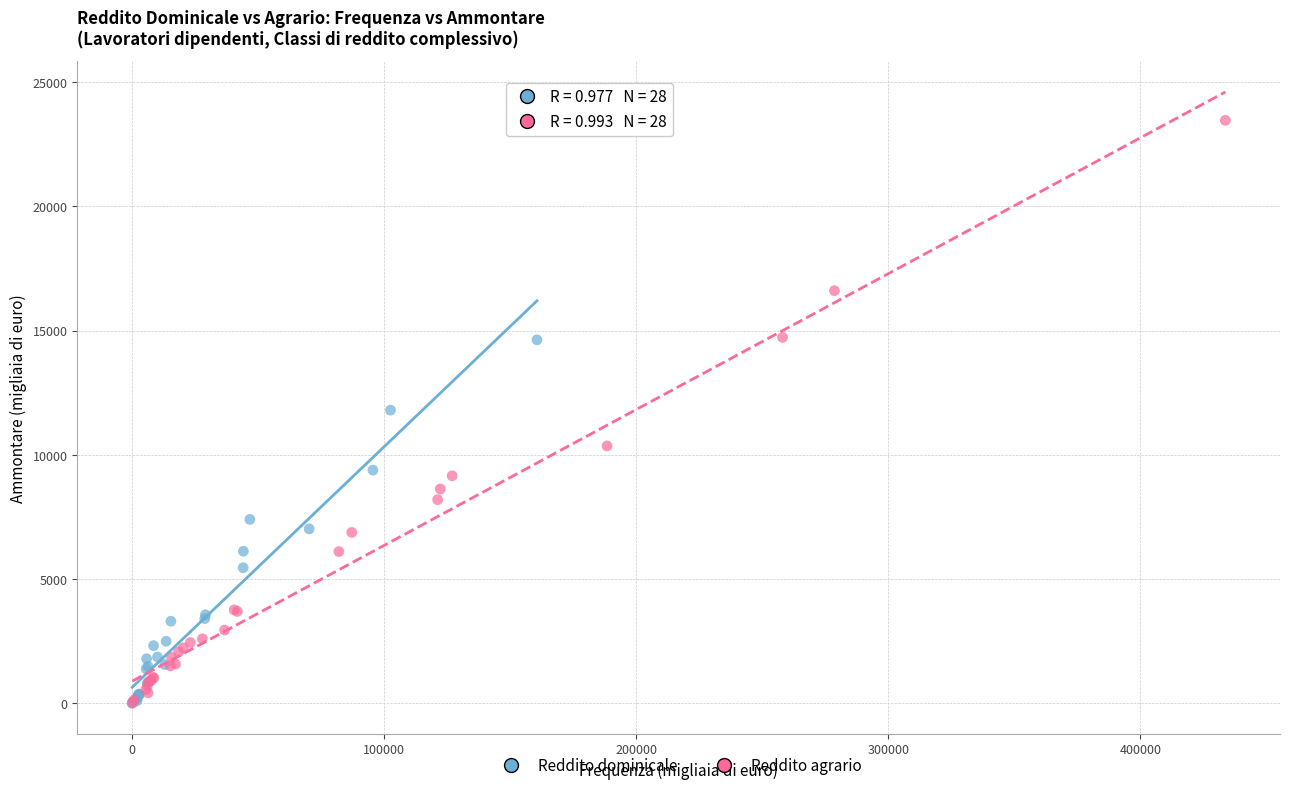

Which series has the widest spread of Y values?

Reddito agrario